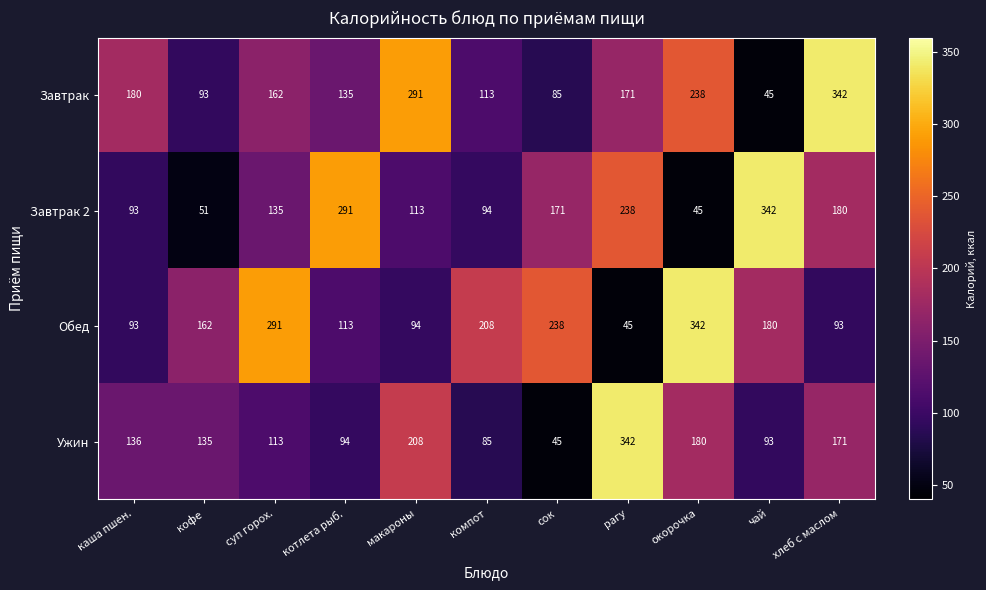

What is the spread (max minus min) of values at рагу?

297